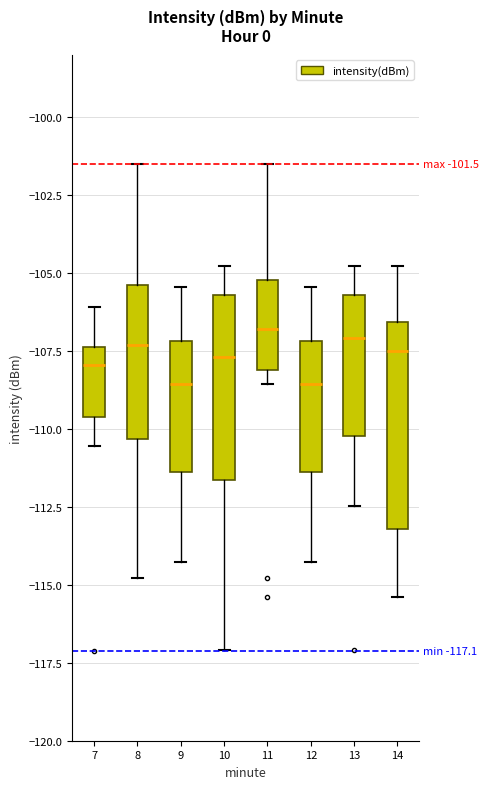

Comparing the boxes themselves (not the whiskers), which one is the tallest?

14